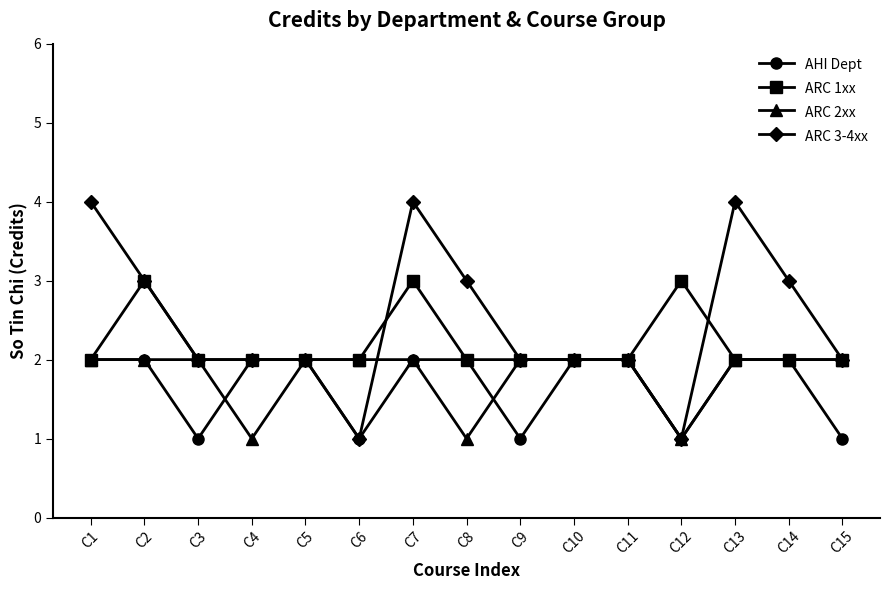

What is the value of the AHI Dept point at the 7th from the left?

2